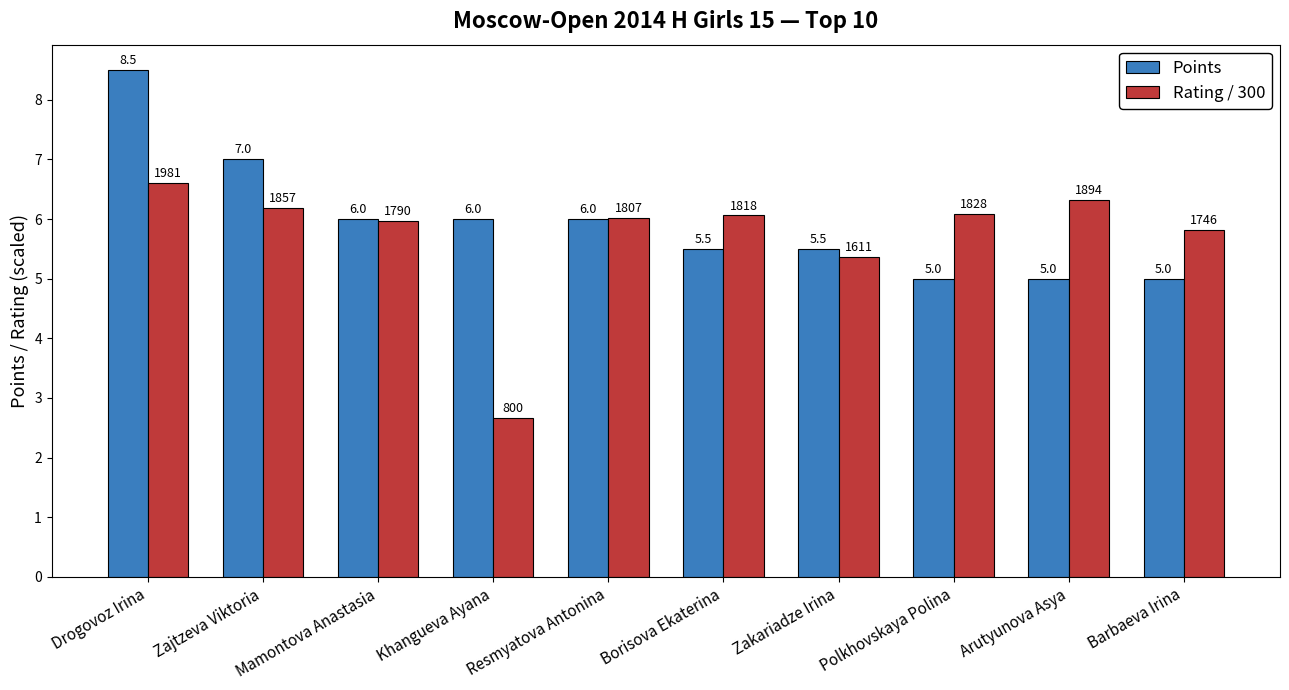

Is it true that Points equals 1.2 at Zakariadze Irina?

False